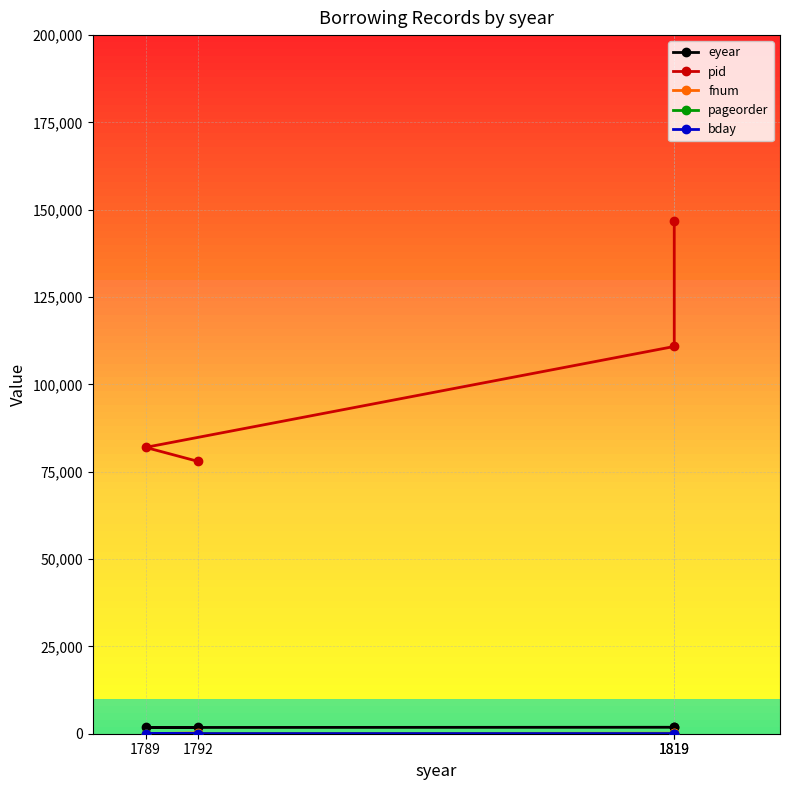

Where is eyear nearest to the value 1819?

1819